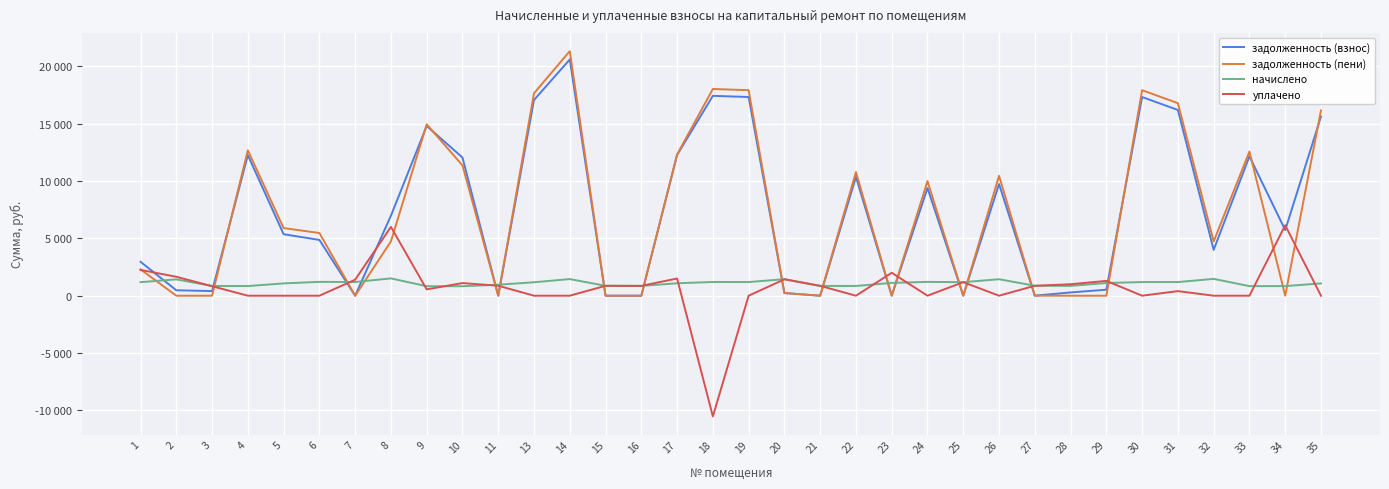

Where is the first local minimum for задолженность (пени)?

2